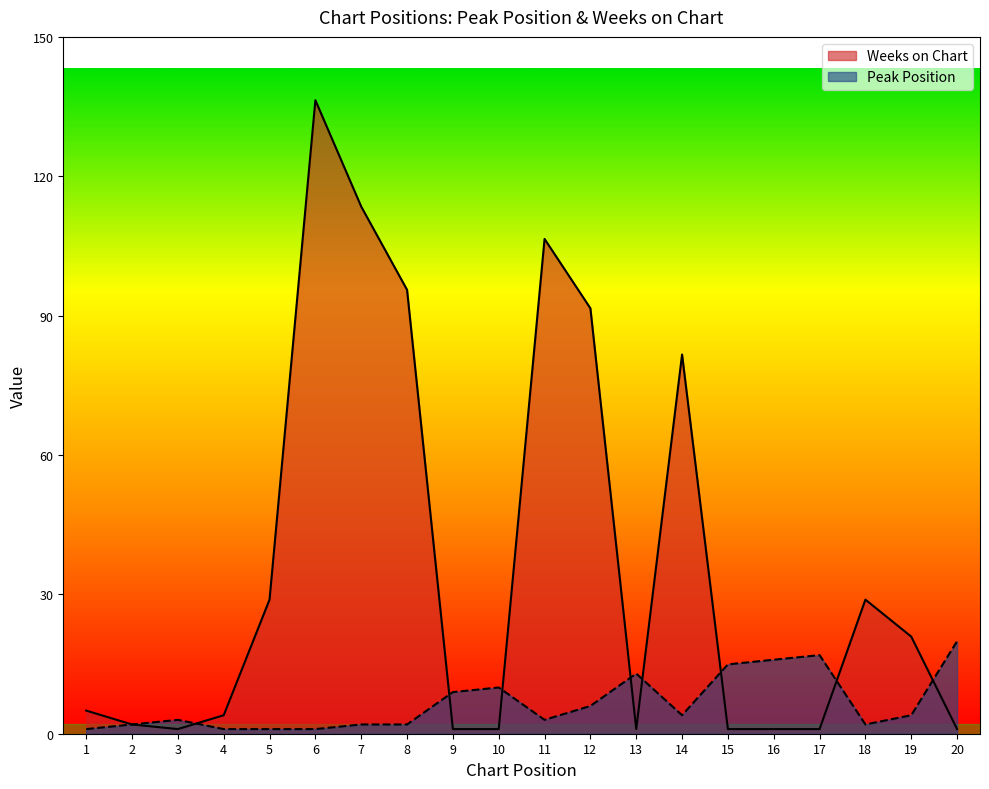

Where is Weeks on Chart nearest to the value 69?

14